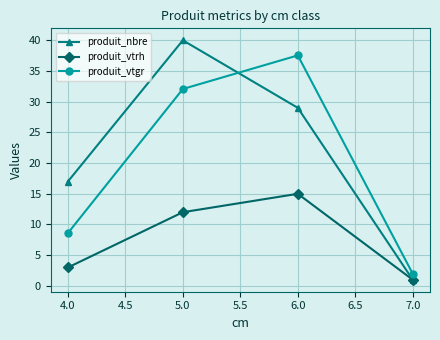

How many produit_nbre values are between 17 and 40?

3